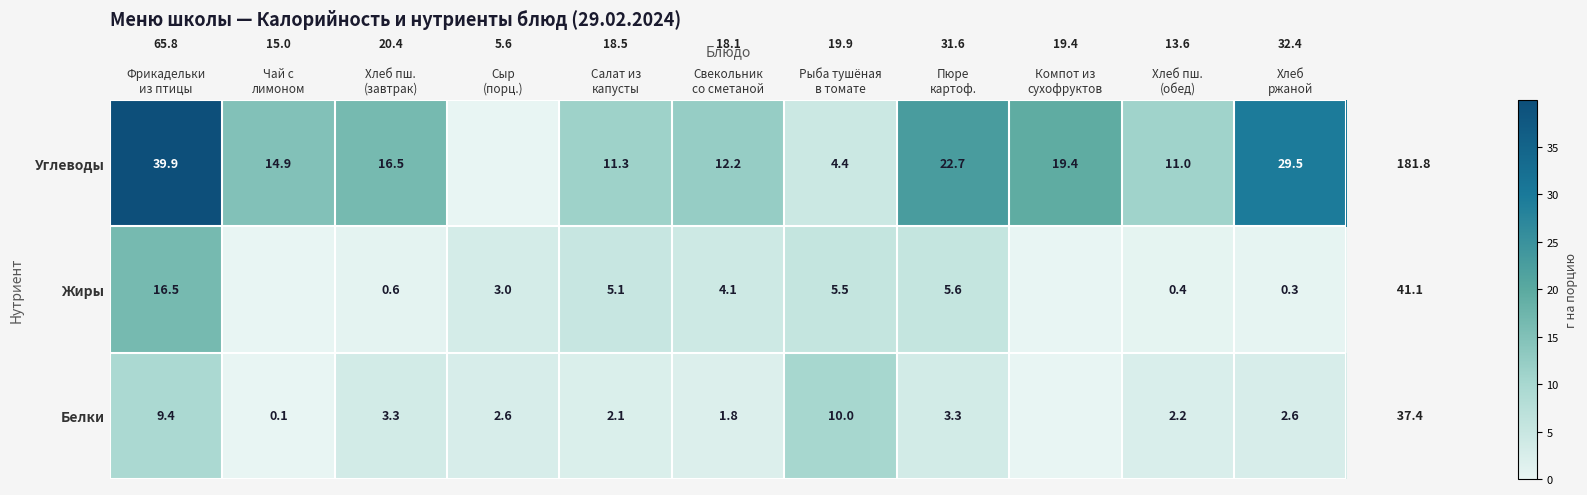

Is it true that Белки equals 2.2 at Хлеб пш. (обед)?

True